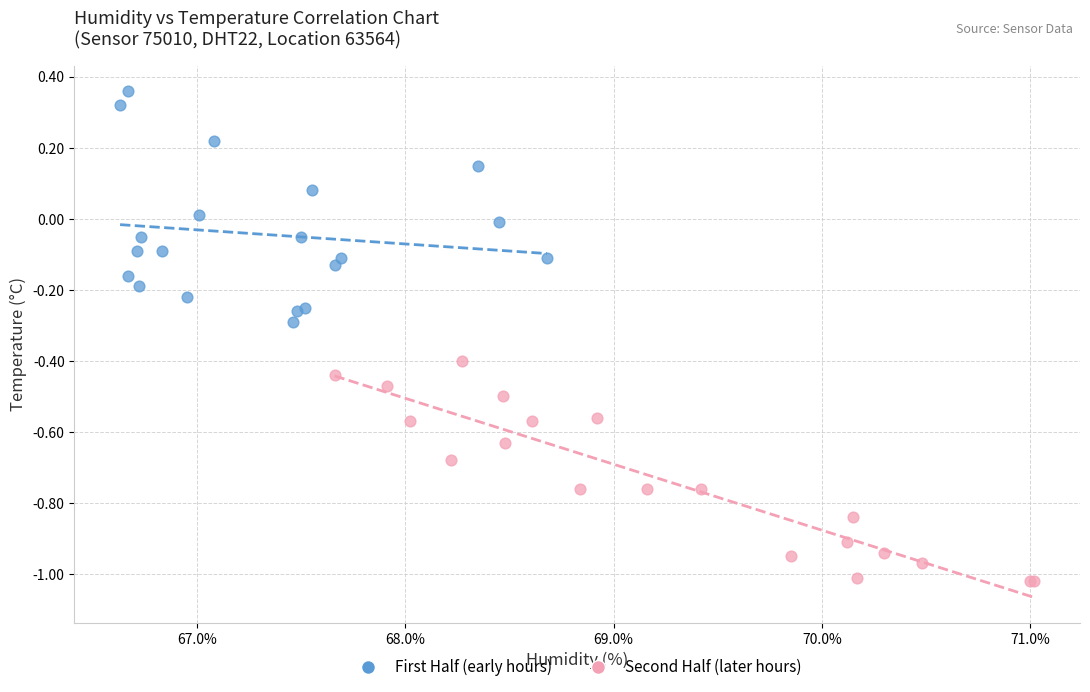

Which series reaches the minimum Y coordinate?

Second Half (later hours)